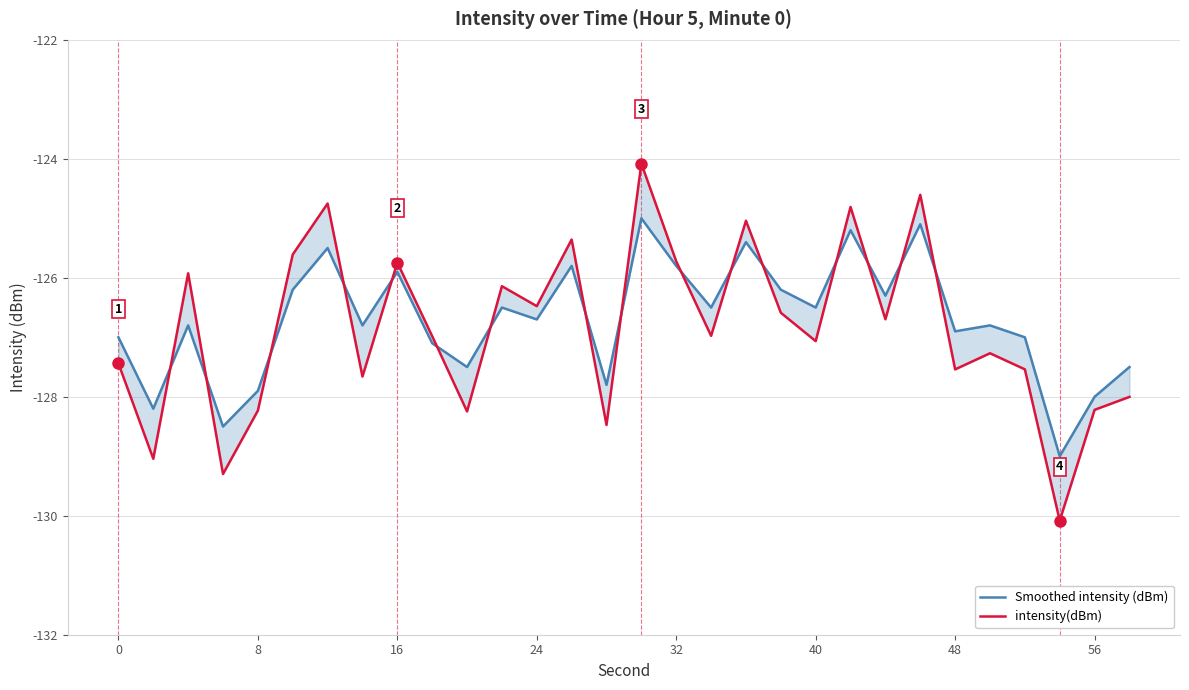

Does the chart have visible grid lines?

Yes